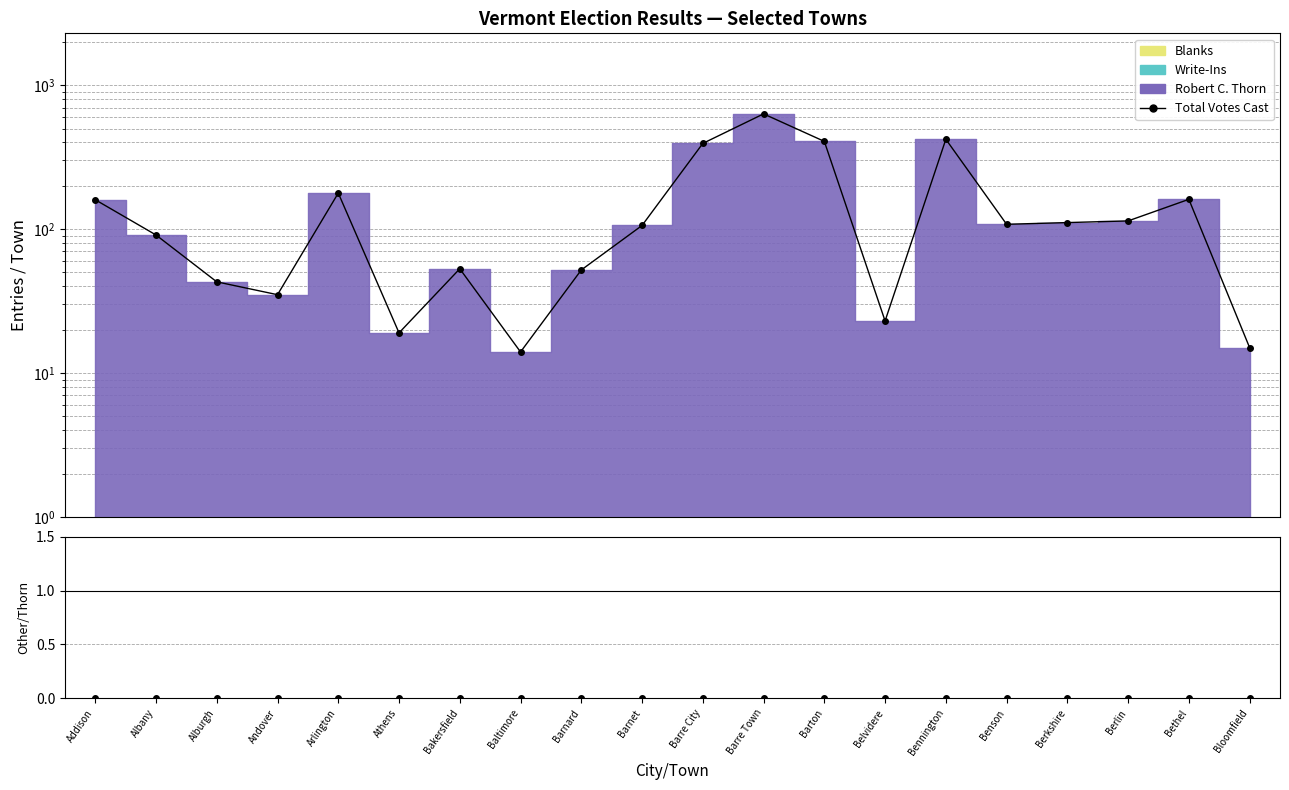

Reading left to right, list all the values displayed in this chart.

160	91	43	35	178	19	53	14	52	106	394	632	407	23	421	108	111	114	161	15